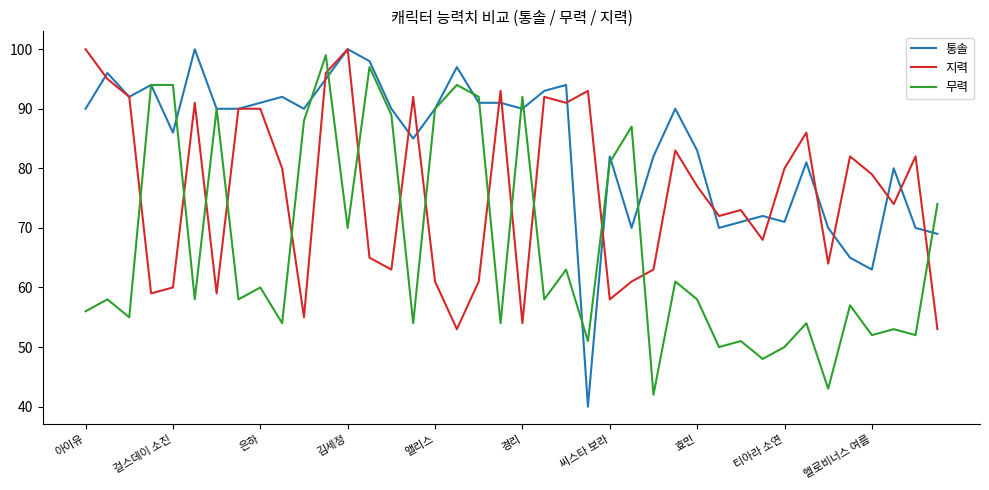

Rank the series by their average value, from lowest to highest.

무력, 지력, 통솔